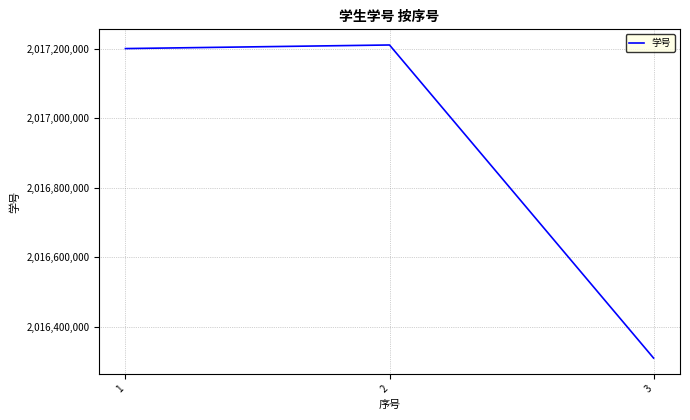

What is the ratio of the value at 2 to the value at 3?

1.0